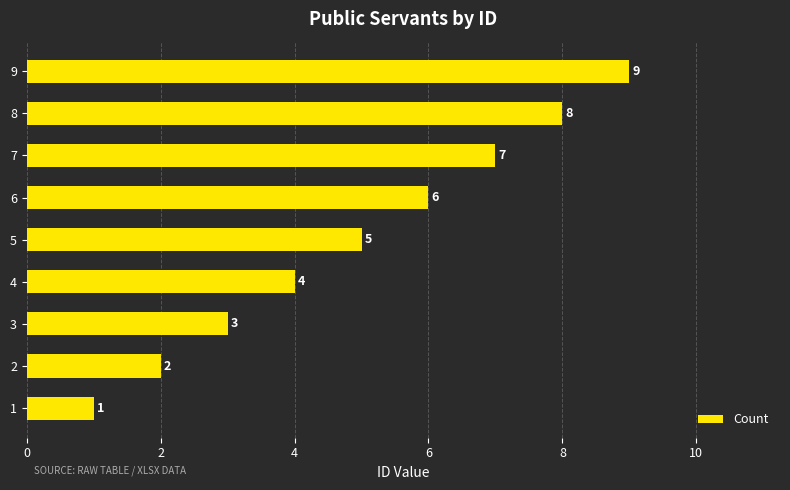

What is the difference between the second highest and second lowest values?

6